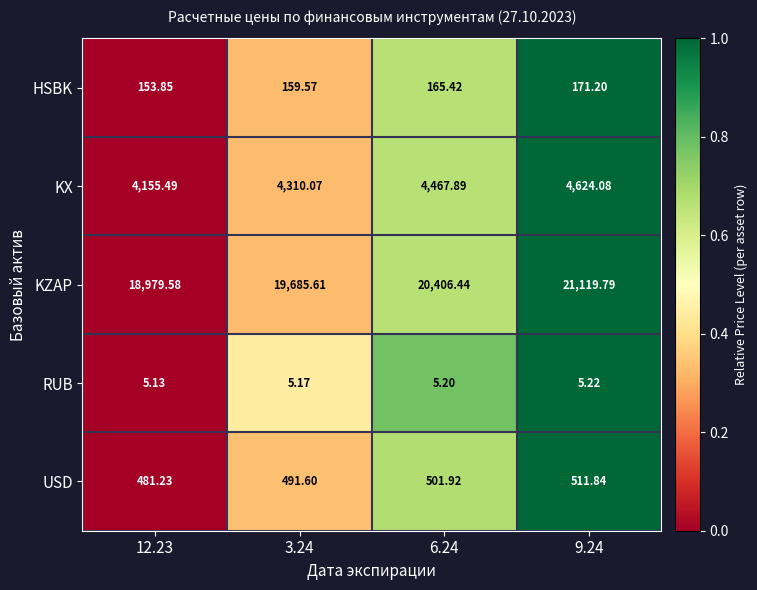

Which series has the widest spread of values?

KZAP